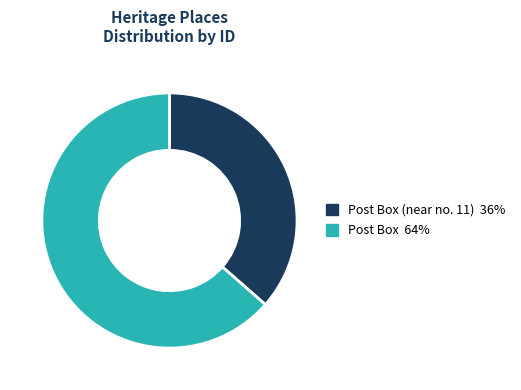

Is the sum of Post Box (near no. 11) 36% and Post Box 64% greater than half?

Yes